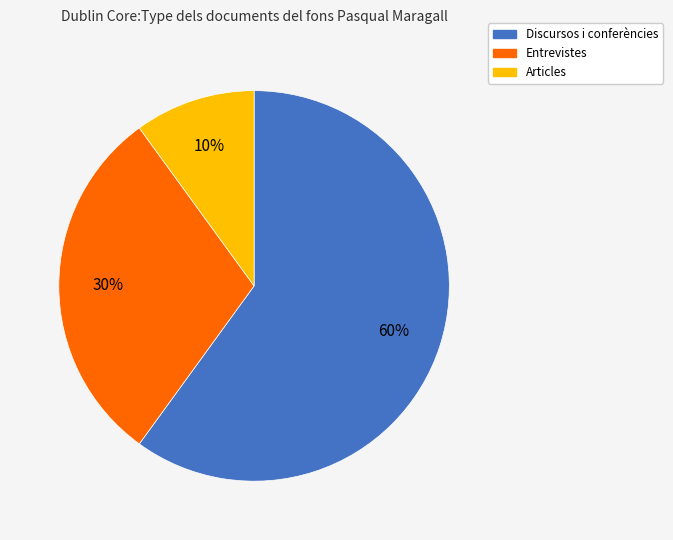

To the nearest percent, what is the difference between the largest and smallest slice percentages?

50%